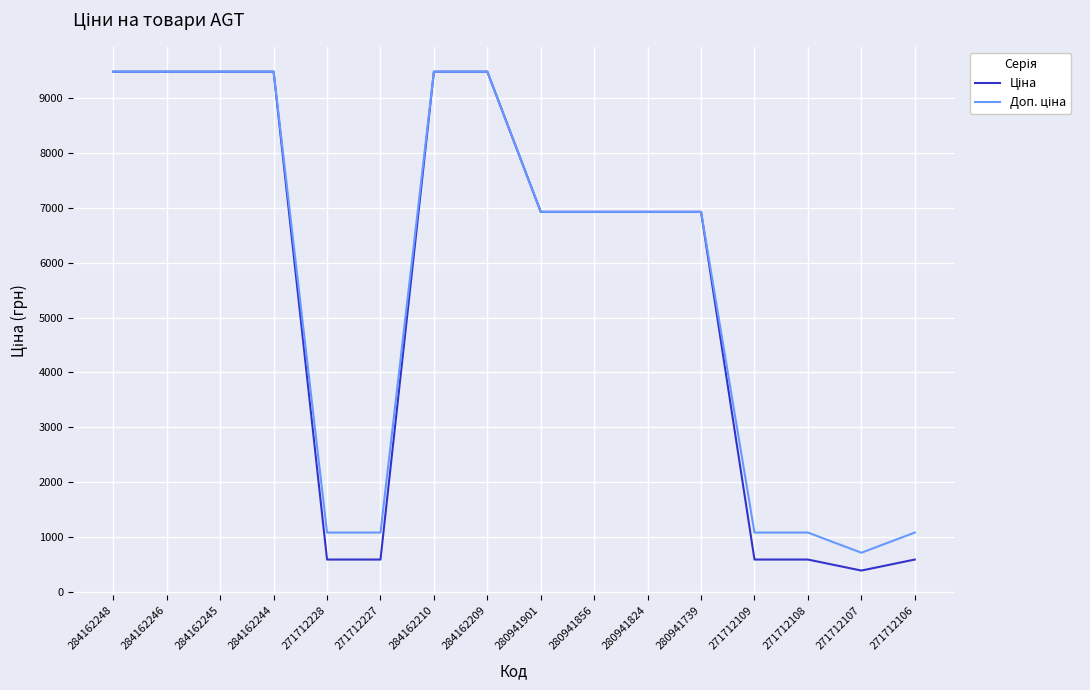

What is the greatest value displayed?

9480.1